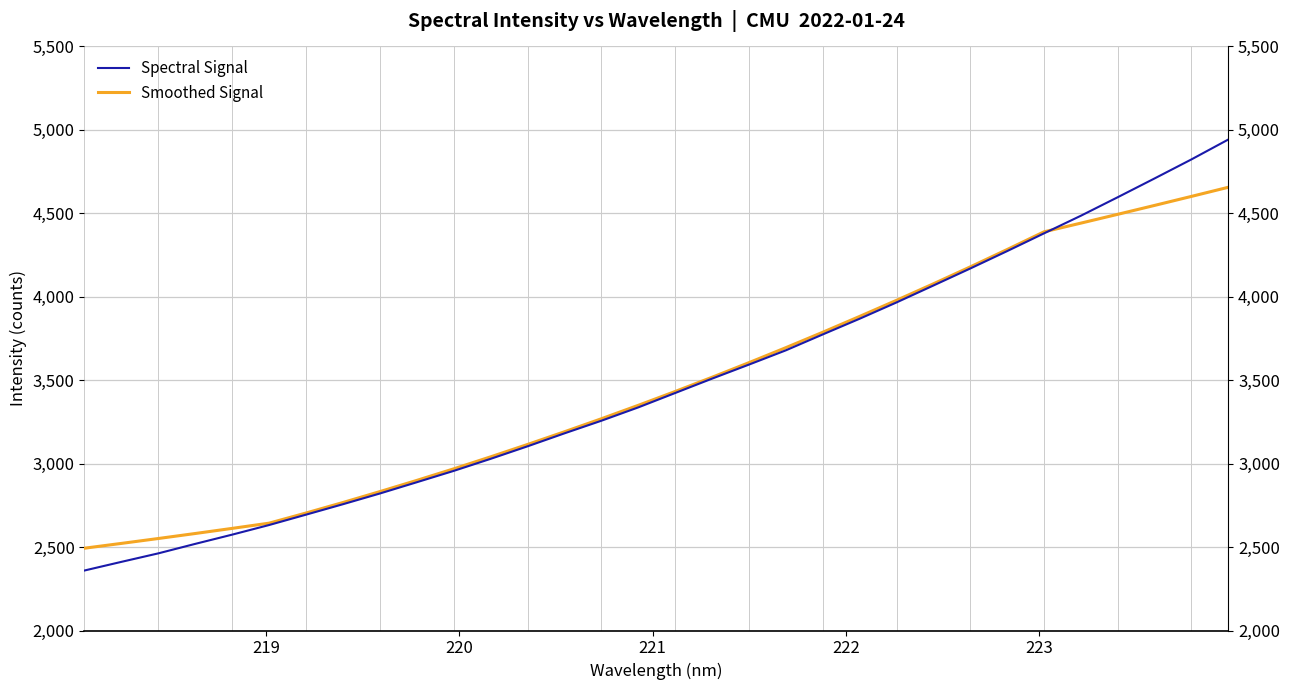

What are all the series names shown in the legend?

Spectral Signal, Smoothed Signal